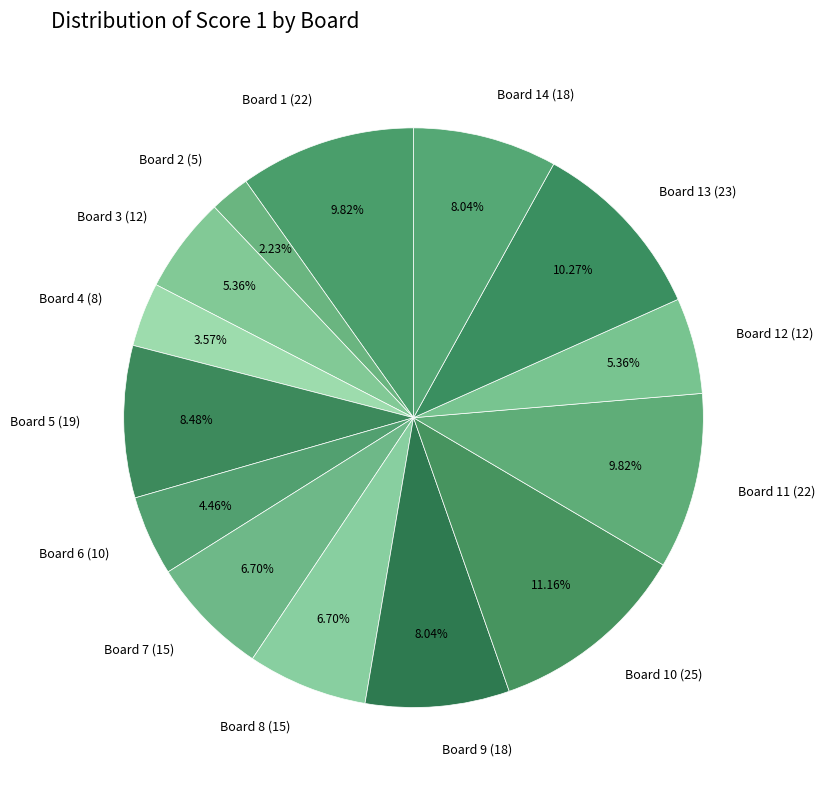

To the nearest percent, what is the difference between the Board 13 (23) and Board 5 (19) slice percentages?

2%